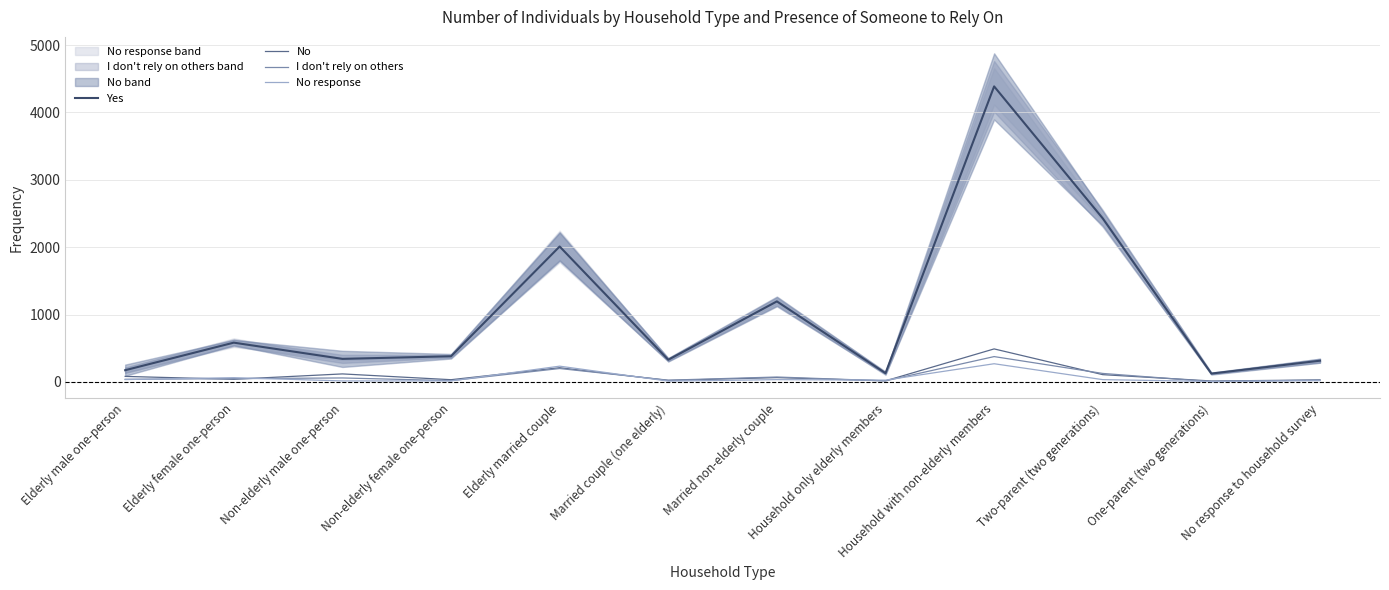

Reading left to right, list all the values displayed in this chart.

Yes: 175	584	343	382	2011	330	1196	131	4387	2428	125	316
No: 83	40	120	34	212	23	65	17	491	109	15	30
I don't rely on others: 40	50	60	20	200	27	74	17	377	127	5	29
No response: 36	64	16	16	235	13	35	28	271	35	8	20